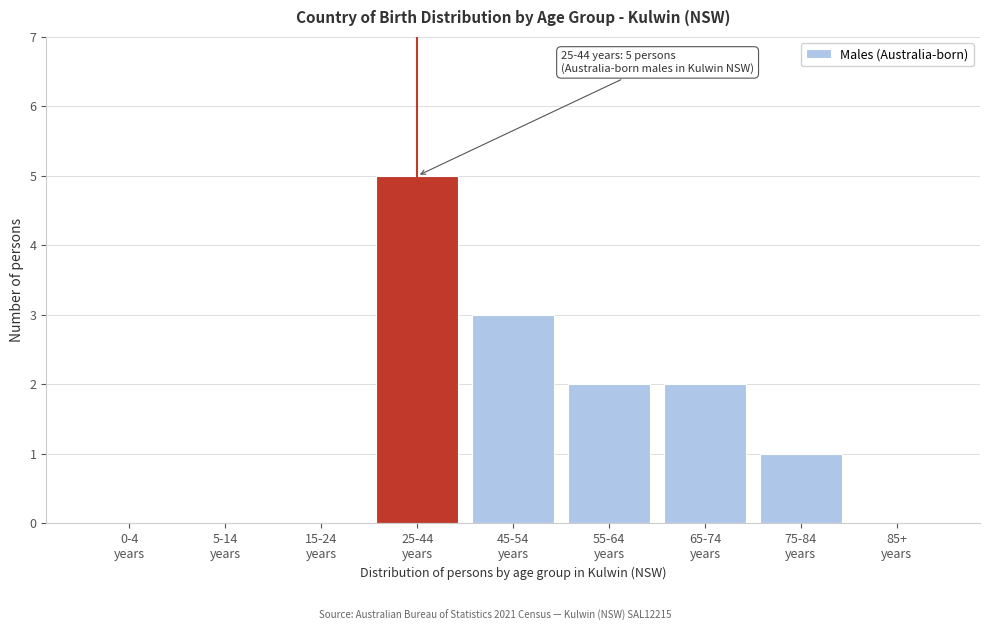

What is the maximum value shown in the chart?

5